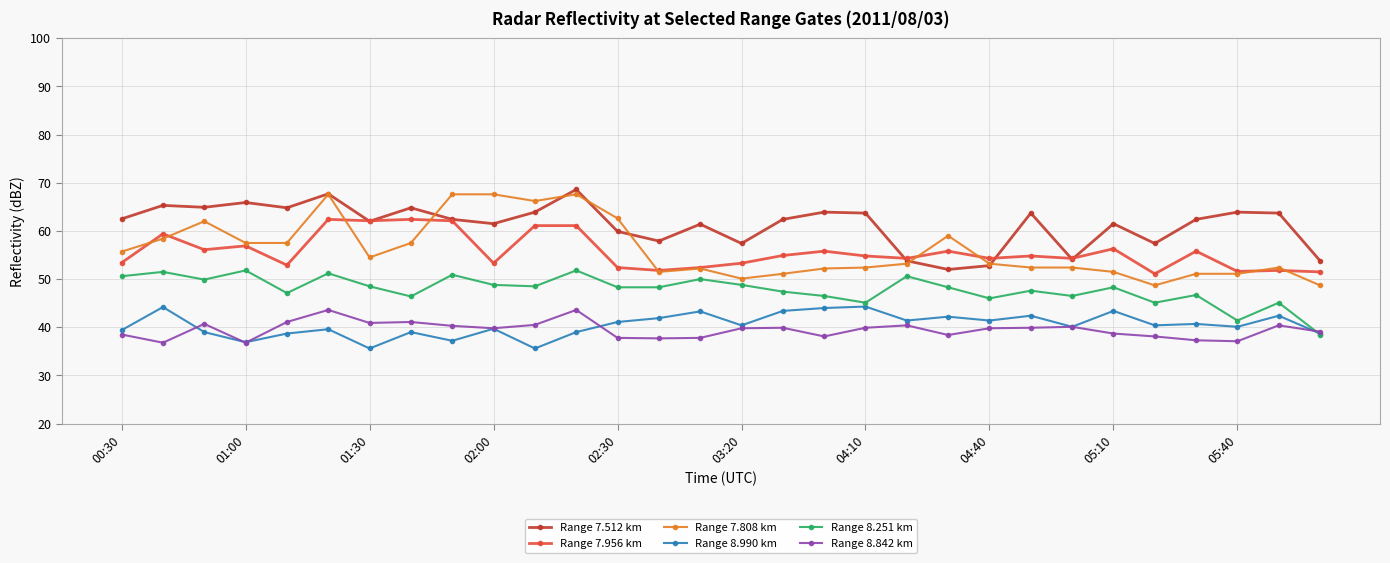

What is the greatest value displayed?

68.6